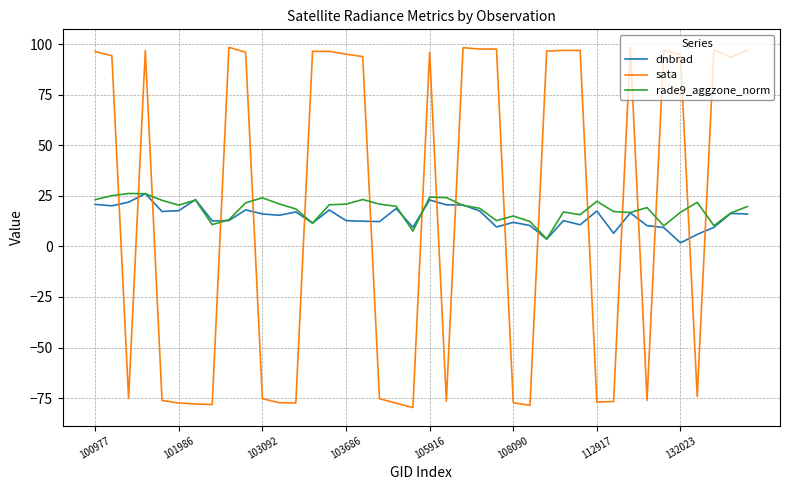

What is the highest value of the rade9_aggzone_norm series?

26.1